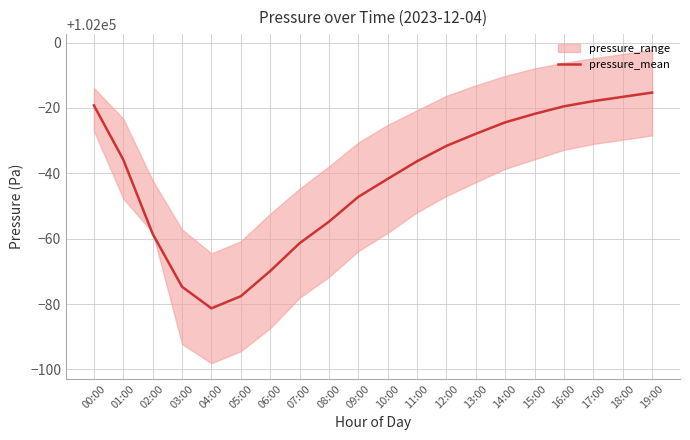

Rank the categories by value from lowest to highest.

04:00, 05:00, 03:00, 06:00, 07:00, 02:00, 08:00, 09:00, 10:00, 11:00, 01:00, 12:00, 13:00, 14:00, 15:00, 16:00, 00:00, 17:00, 18:00, 19:00